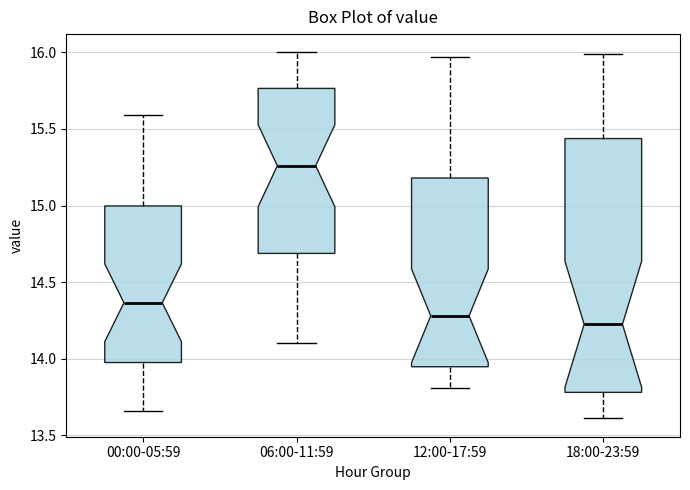

Reading left to right, read every box against the y-axis: the position of its median line, the range the box covers, and the ends of its whiskers. The values are not printed on the chart, so give them approximately, as read against the axis.

00:00-05:59: median 14.35, box 14.00 to 15.00, whiskers 13.65 to 15.60
06:00-11:59: median 15.25, box 14.70 to 15.75, whiskers 14.10 to 16.00
12:00-17:59: median 14.30, box 13.95 to 15.20, whiskers 13.80 to 15.95
18:00-23:59: median 14.25, box 13.80 to 15.45, whiskers 13.60 to 16.00